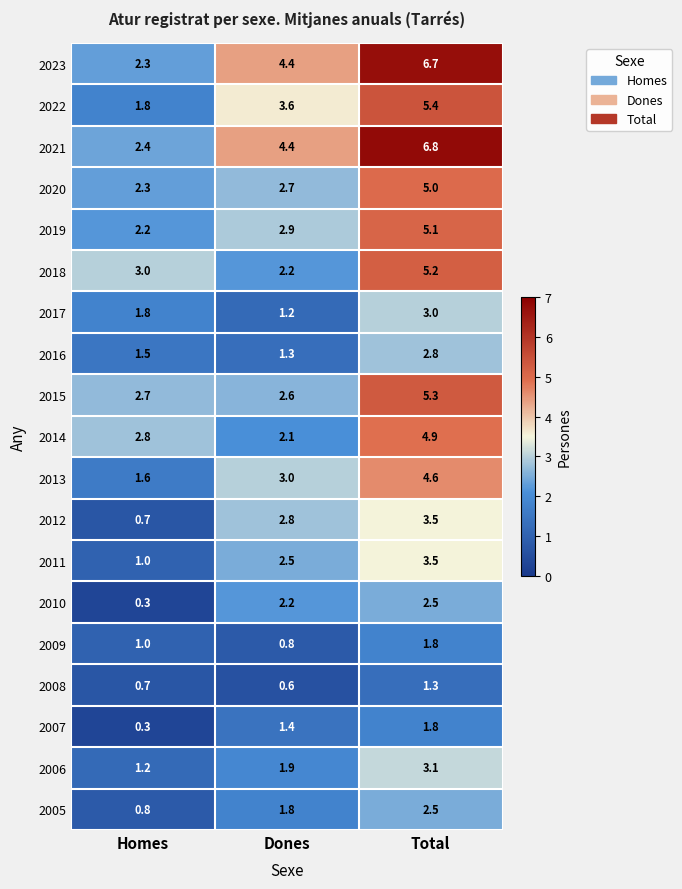

The 2007 series shows 1.8 at Total. True or false?

True